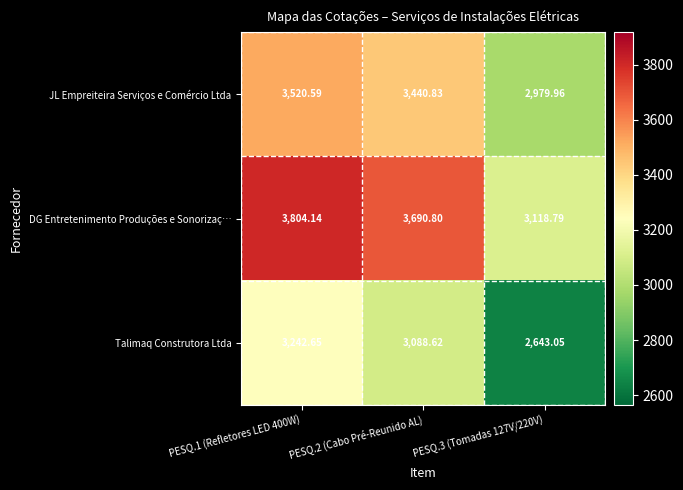

List the series in order of their peak value, highest first.

DG Entretenimento Produções e Sonorizaç…, JL Empreiteira Serviços e Comércio Ltda, Talimaq Construtora Ltda